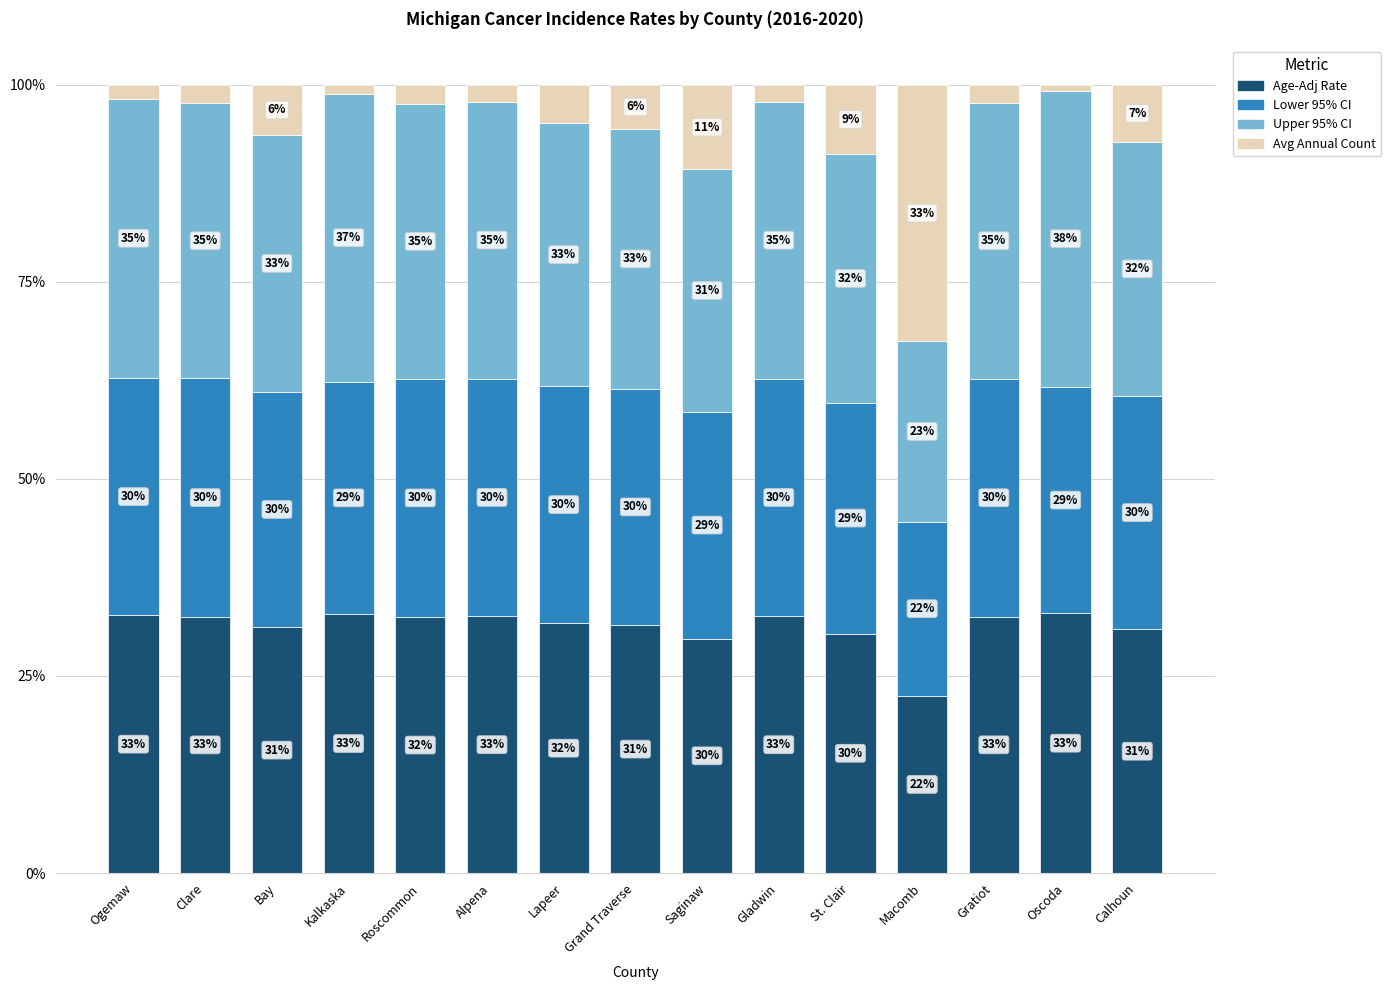

Where does the Age-Adj Rate series first go above 32?

Ogemaw